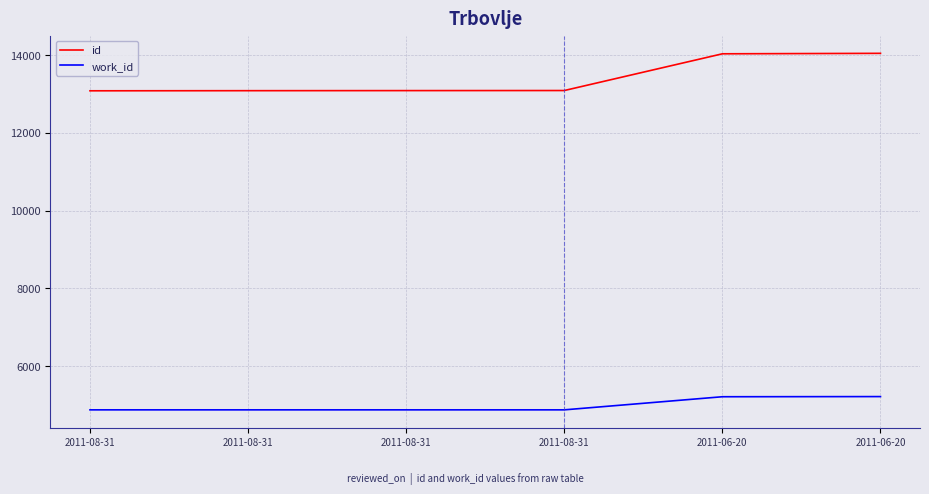

Is this an area chart (filled region under the line)?

No